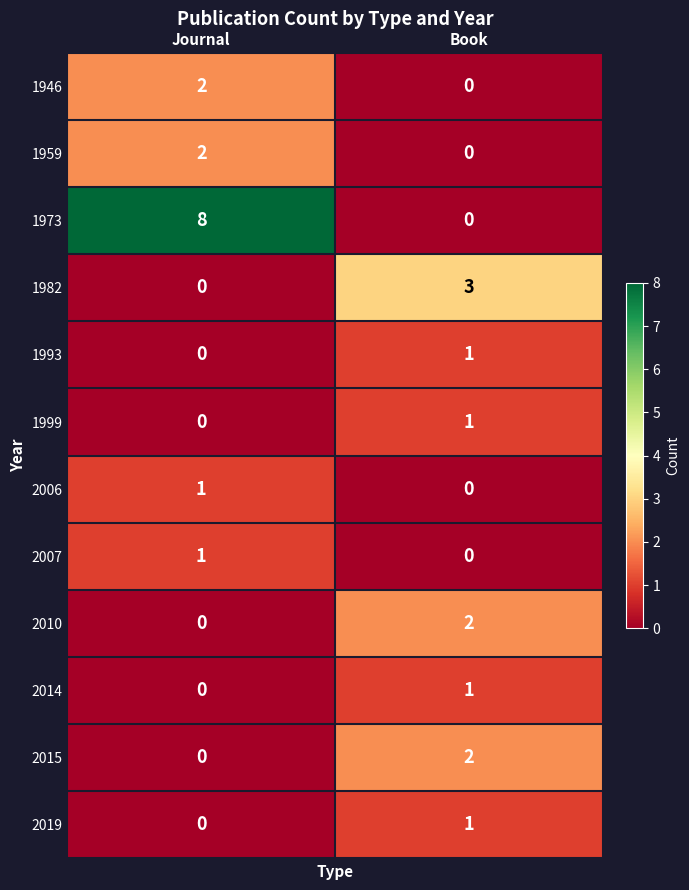

The 2019 series shows 0 at Journal. True or false?

True